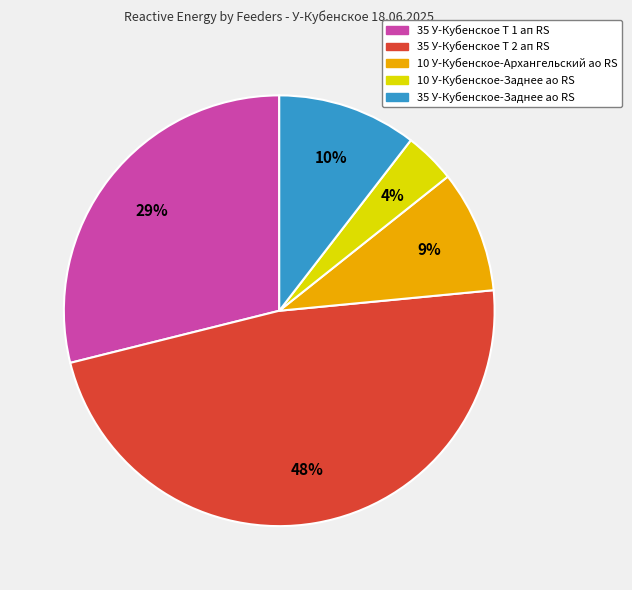

Combined, do 35 У-Кубенское Т 1 ап RS and 35 У-Кубенское-Заднее ао RS account for over 50%?

No